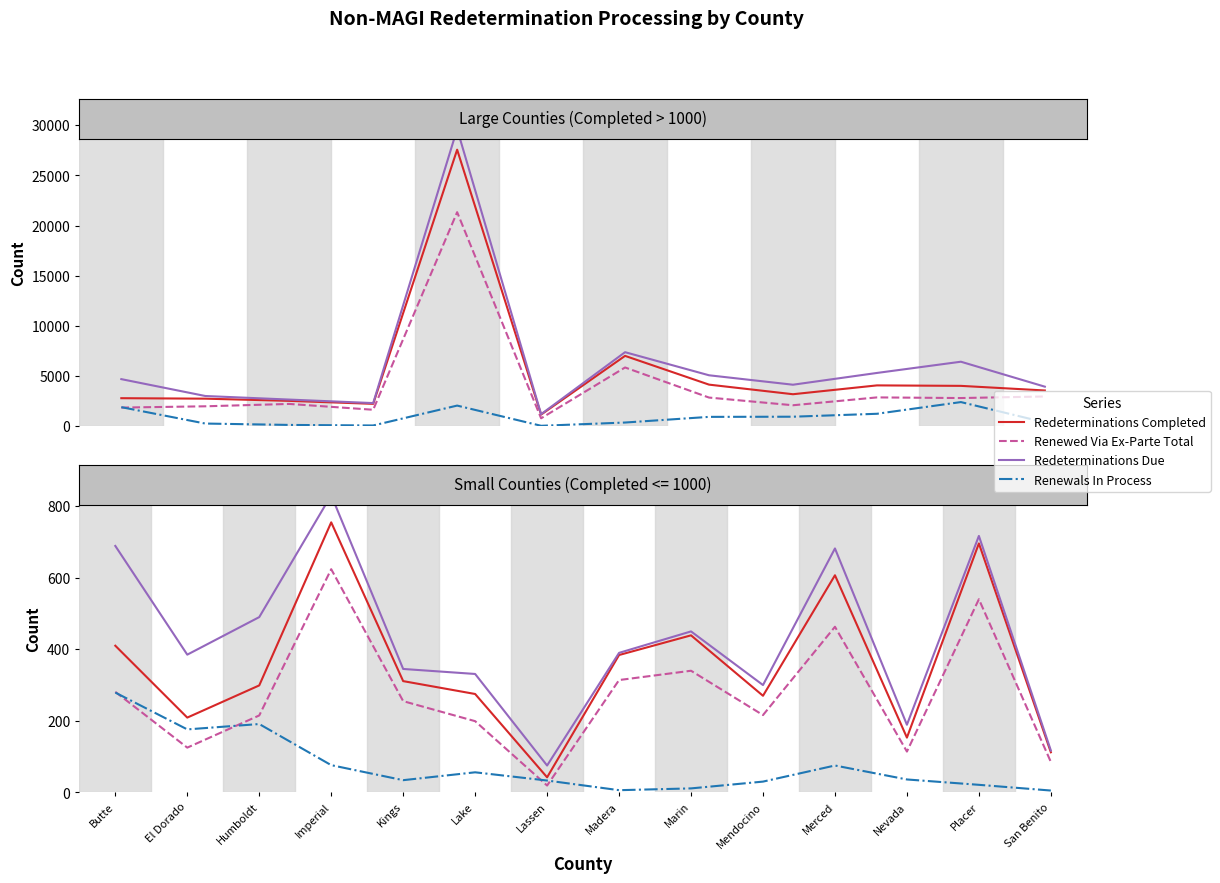

What is the value of the Renewed Via Ex-Parte Total point at the 8th from the left?

314